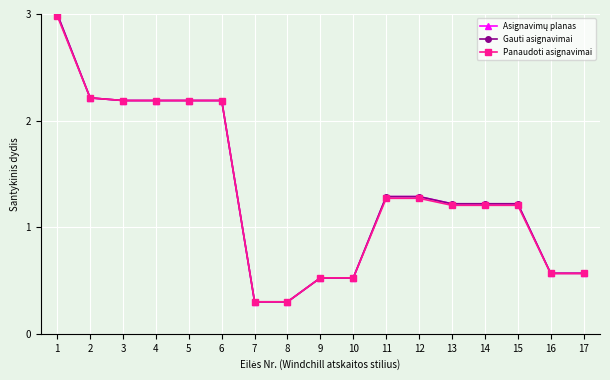

Is it true that Panaudoti asignavimai equals 2.2 at 6?

True